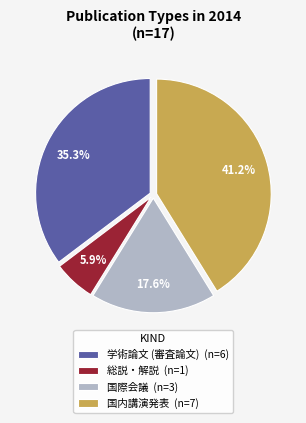

True or false: 国際会議 accounts for 32% of the total.

False